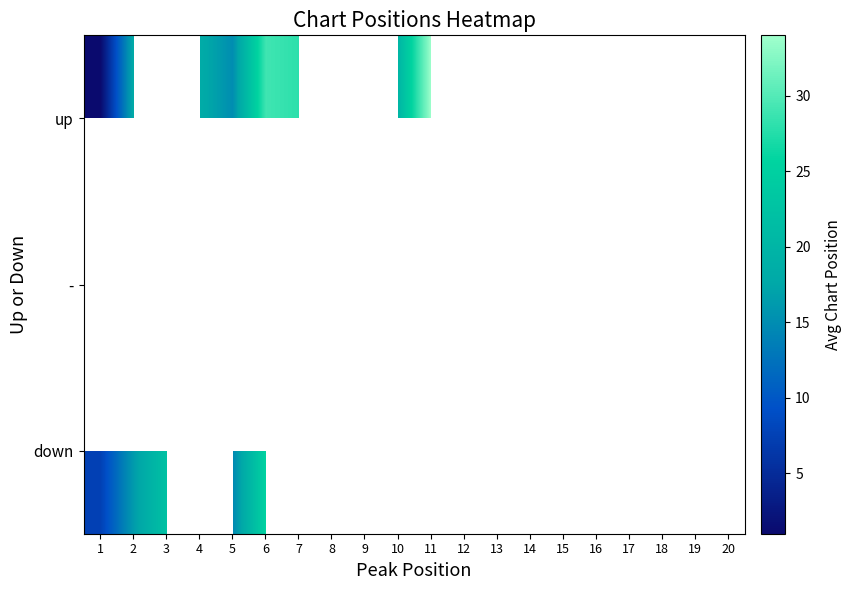

Which label corresponds to the smallest value in the chart?

1